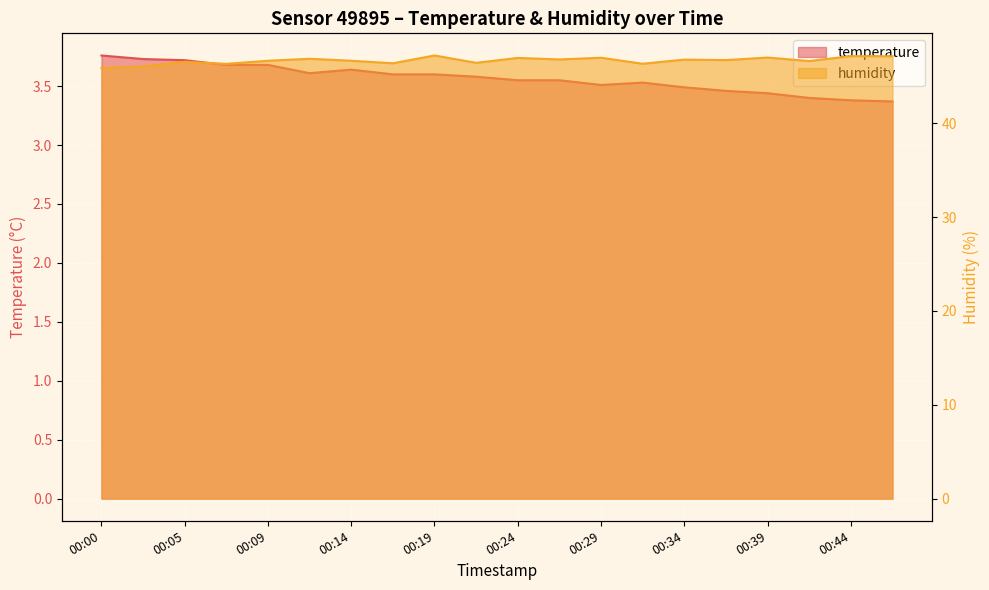

The temperature series shows 1.5 at 00:44. True or false?

False